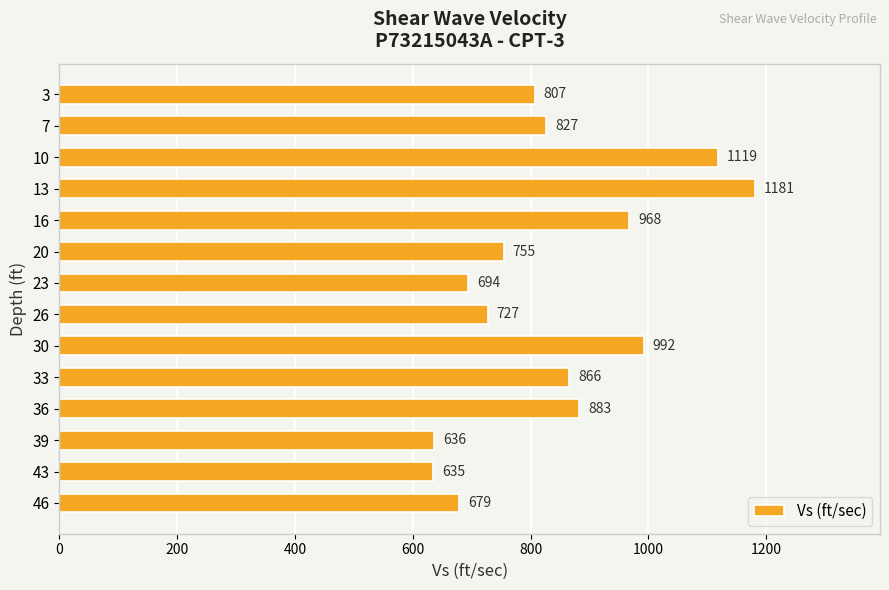

List the labels in order of value, smallest first.

43, 39, 46, 23, 26, 20, 3, 7, 33, 36, 16, 30, 10, 13